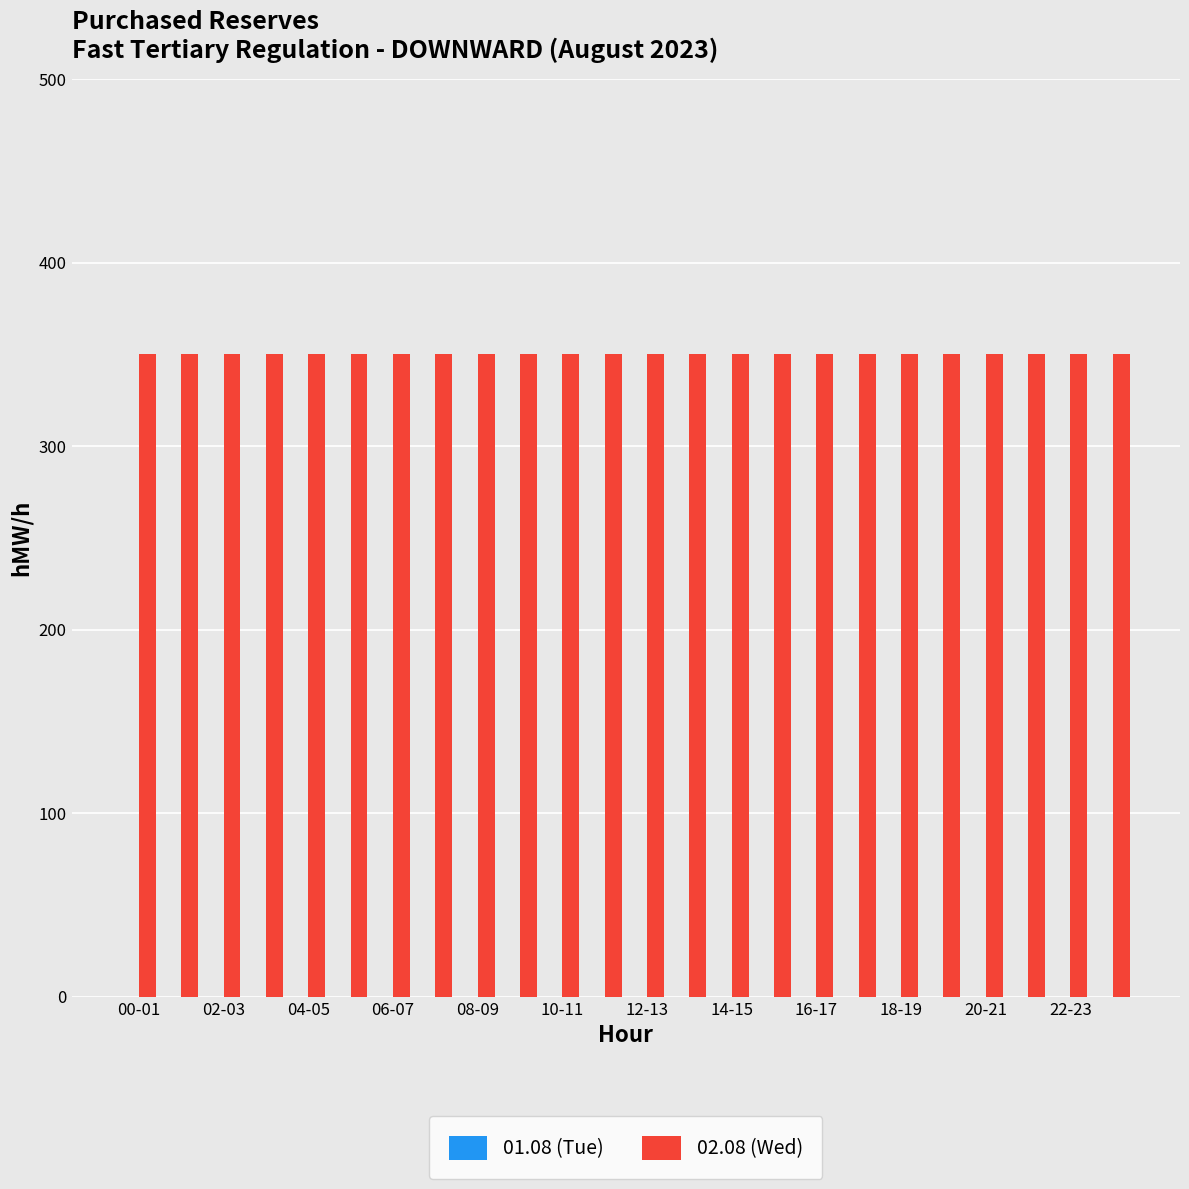

List the series in order of their peak value, lowest first.

01.08 (Tue), 02.08 (Wed)